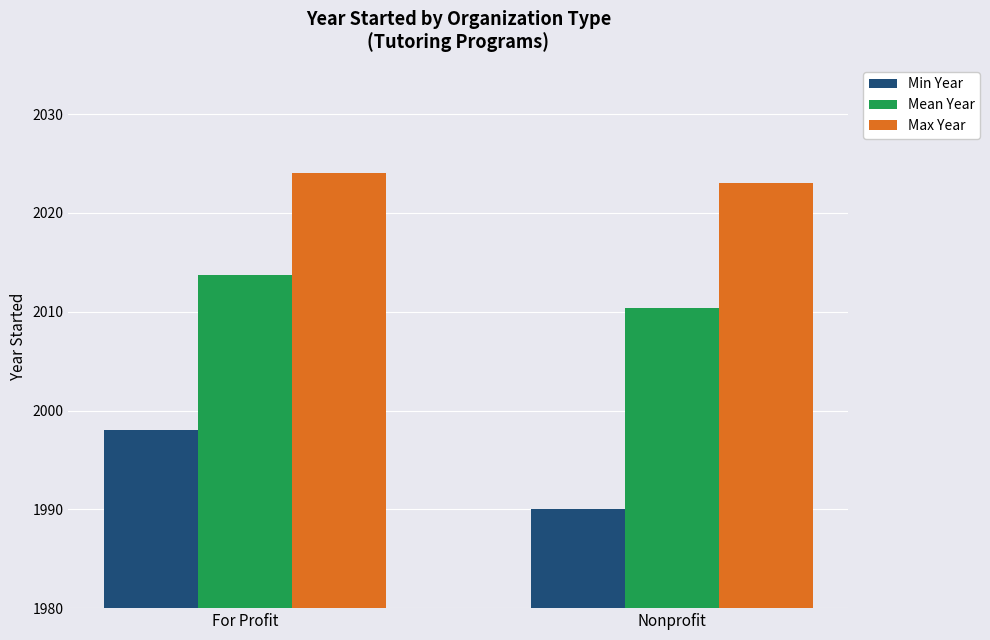

What value does the Min Year series have at Nonprofit?

1990.0